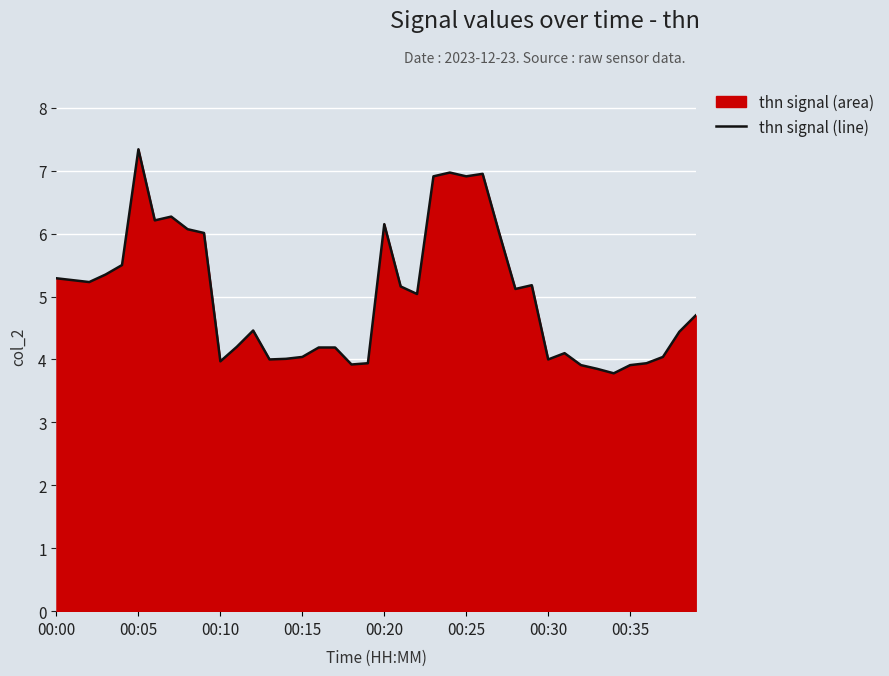

What is the difference between the second highest and second lowest values?

3.1